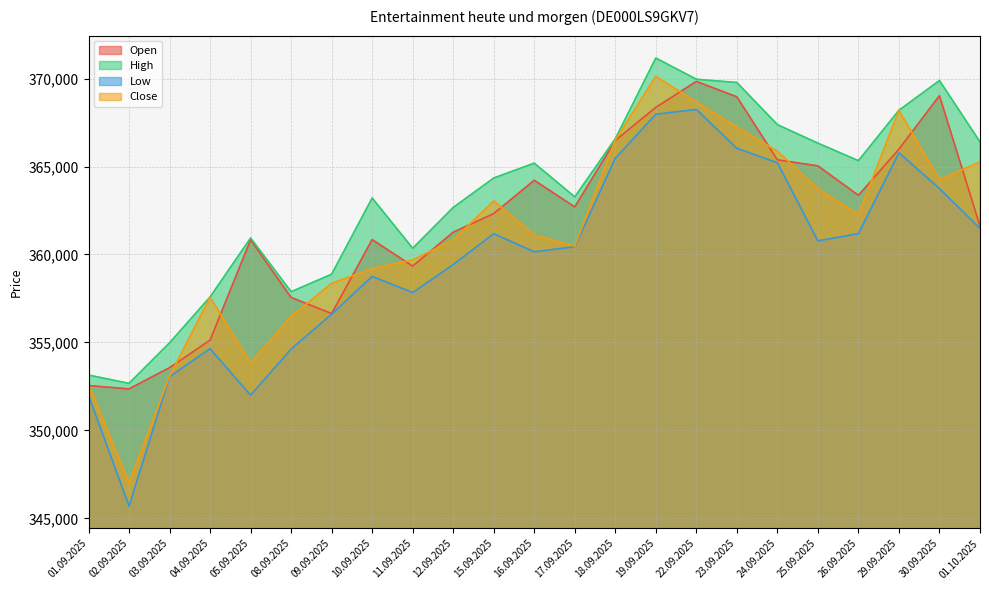

True or false: Low and Close cross at least once.

False